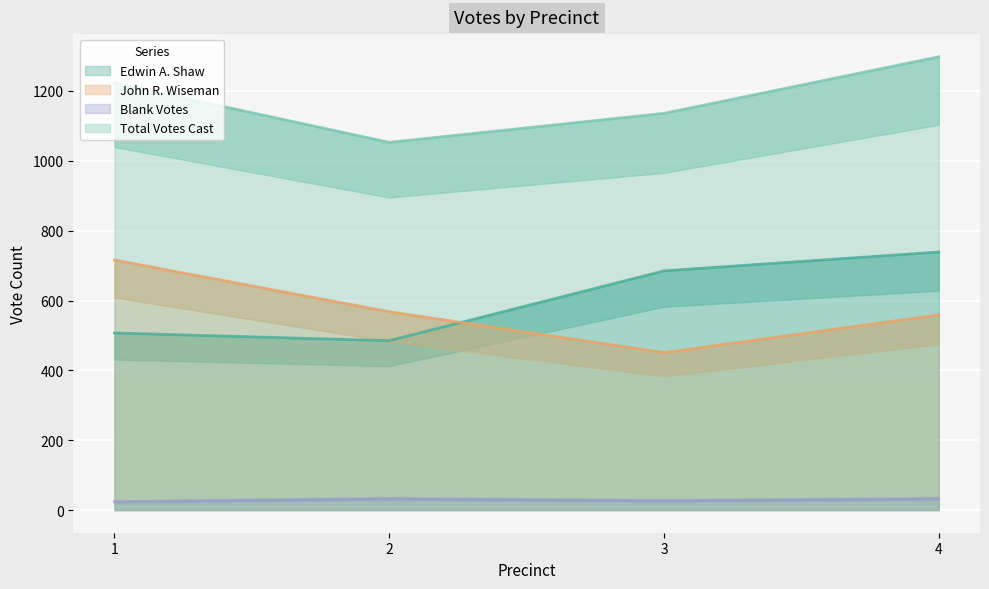

True or false: John R. Wiseman and Blank Votes intersect in this chart.

False